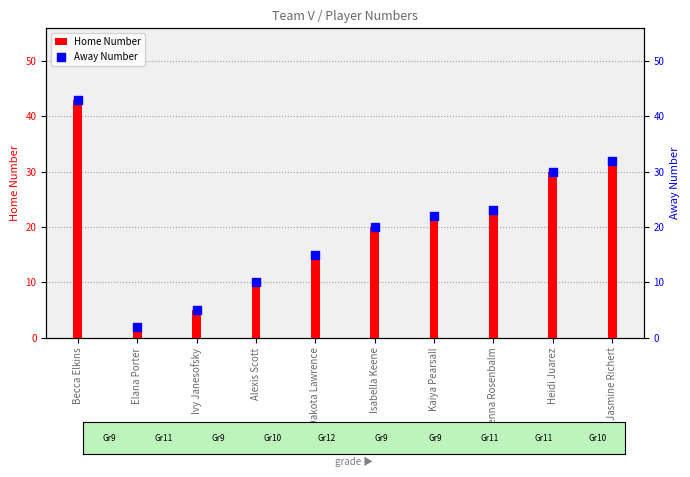

At which category is the sum across all series the highest?

Becca Elkins